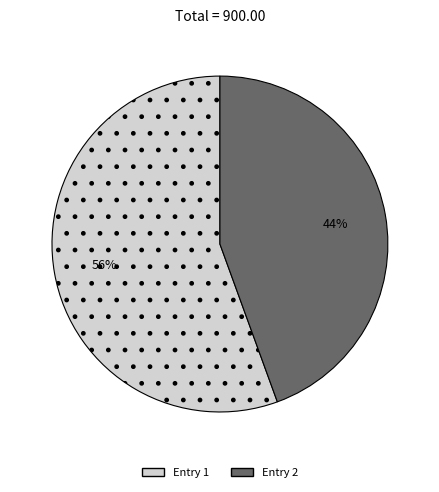

How many segments does this pie chart have?

2